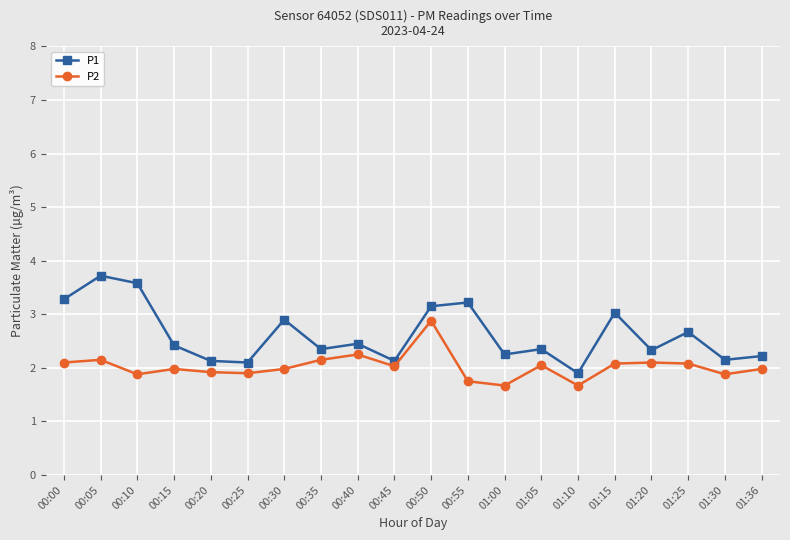

True or false: P2 and P1 intersect in this chart.

False